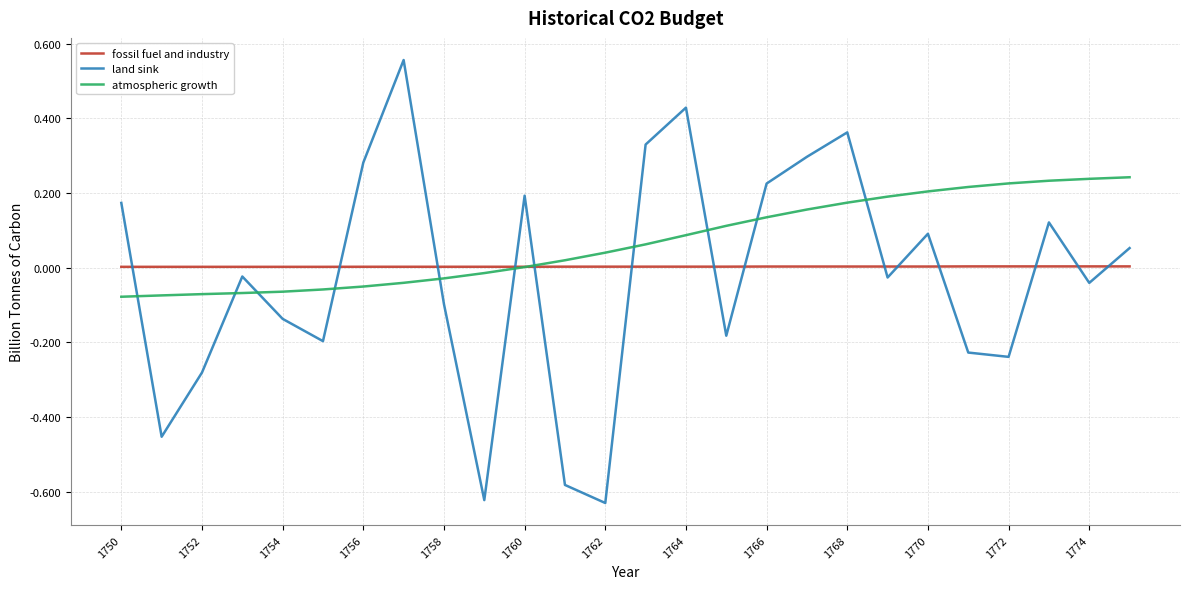

Which series has the largest total across all categories?

atmospheric growth